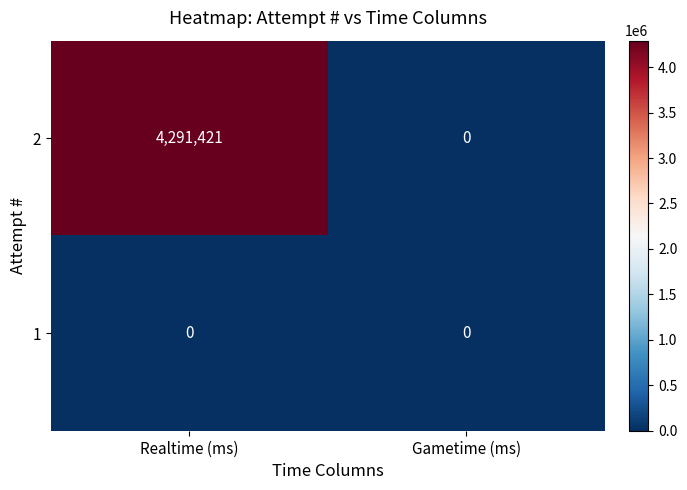

What is the spread (max minus min) of values at Realtime (ms)?

4291421